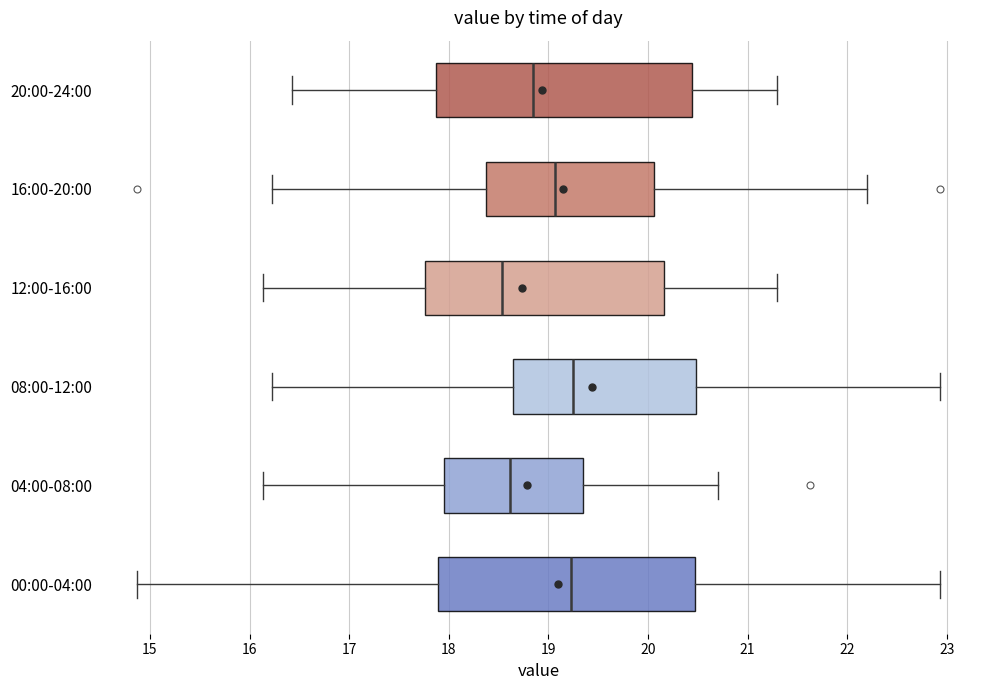

Where does the median line of the box for 00:00-04:00 sit on the x-axis? The values are not printed on the chart, so give them approximately, as read against the axis.

19.2